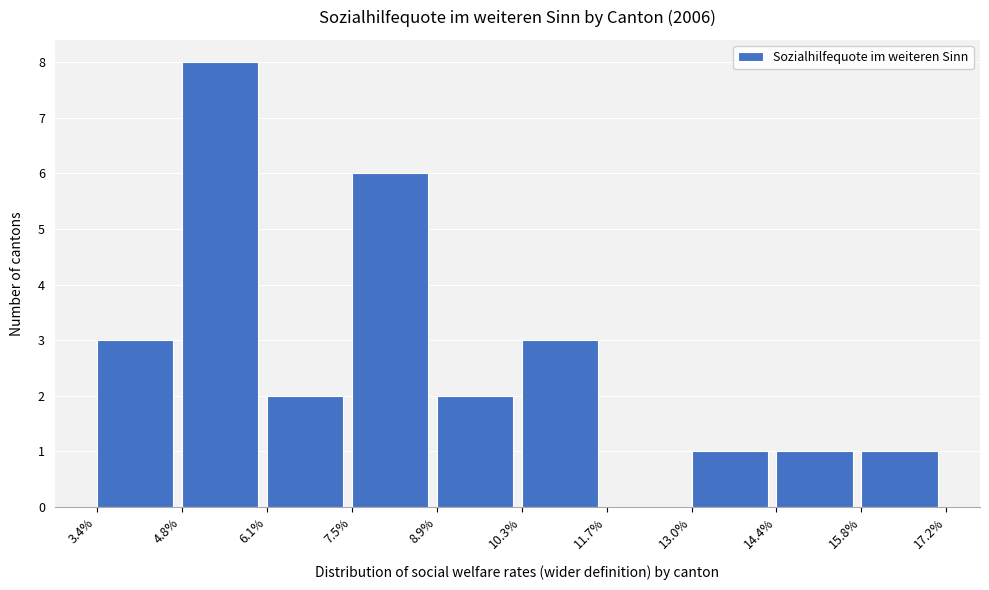

Reading left to right, list every bar in this chart as the range it spans on the x-axis followed by its height. The values are not printed on the chart, so give them approximately, as read against the axis.

3.4% to 4.8%: 3
4.8% to 6.1%: 8
6.1% to 7.5%: 2
7.5% to 8.9%: 6
8.9% to 10.3%: 2
10.3% to 11.7%: 3
11.7% to 13.0%: 0
13.0% to 14.4%: 1
14.4% to 15.8%: 1
15.8% to 17.2%: 1